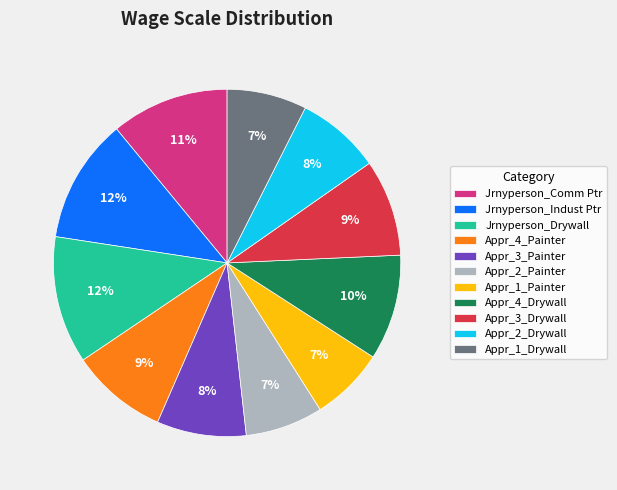

Count the number of slices in the pie.

11